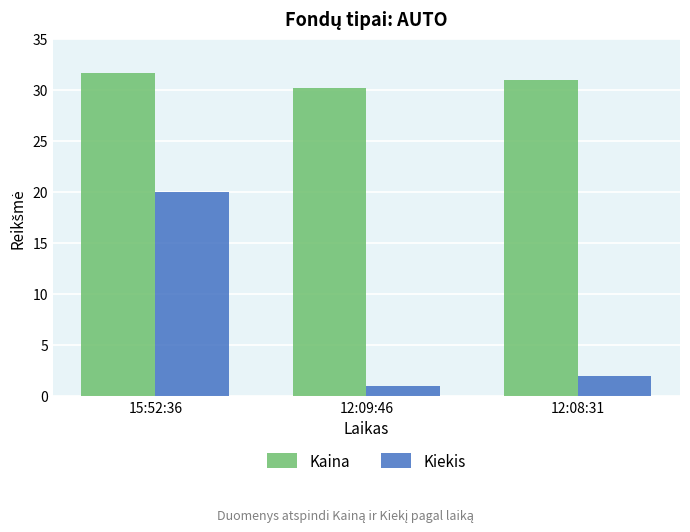

At which label is Kiekis closest to 10?

12:08:31